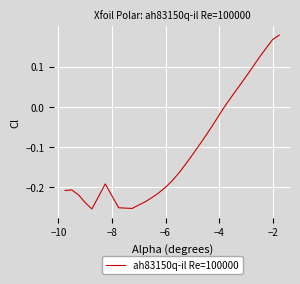

What is the difference between the maximum and minimum values?

0.4